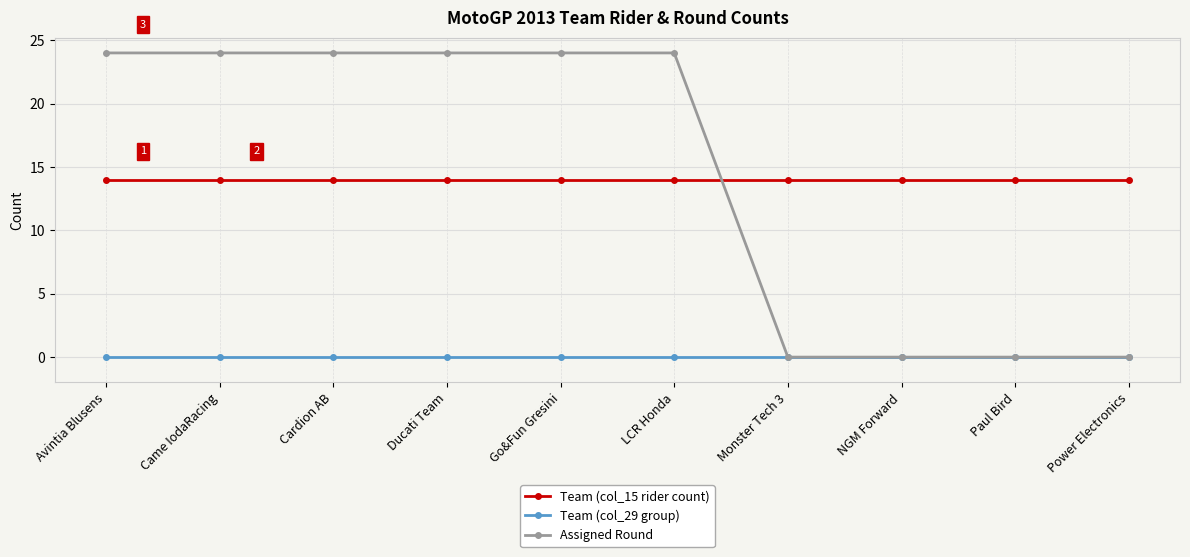

Read the Assigned Round value at Go&Fun Gresini, to the nearest 5.

25